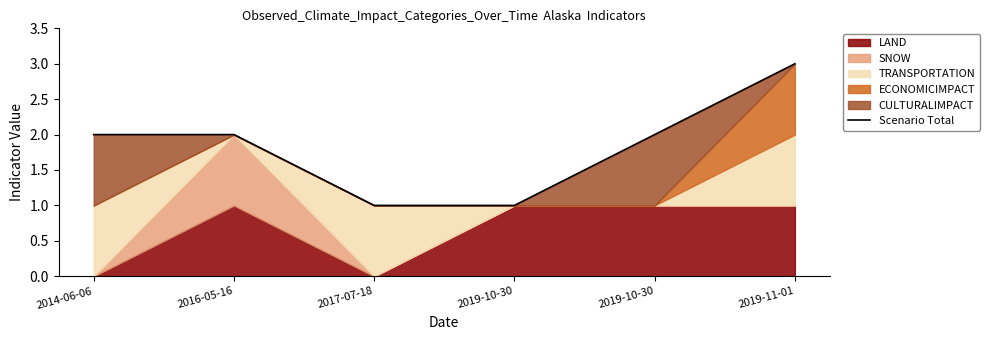

How many values are between 1 and 2?

5